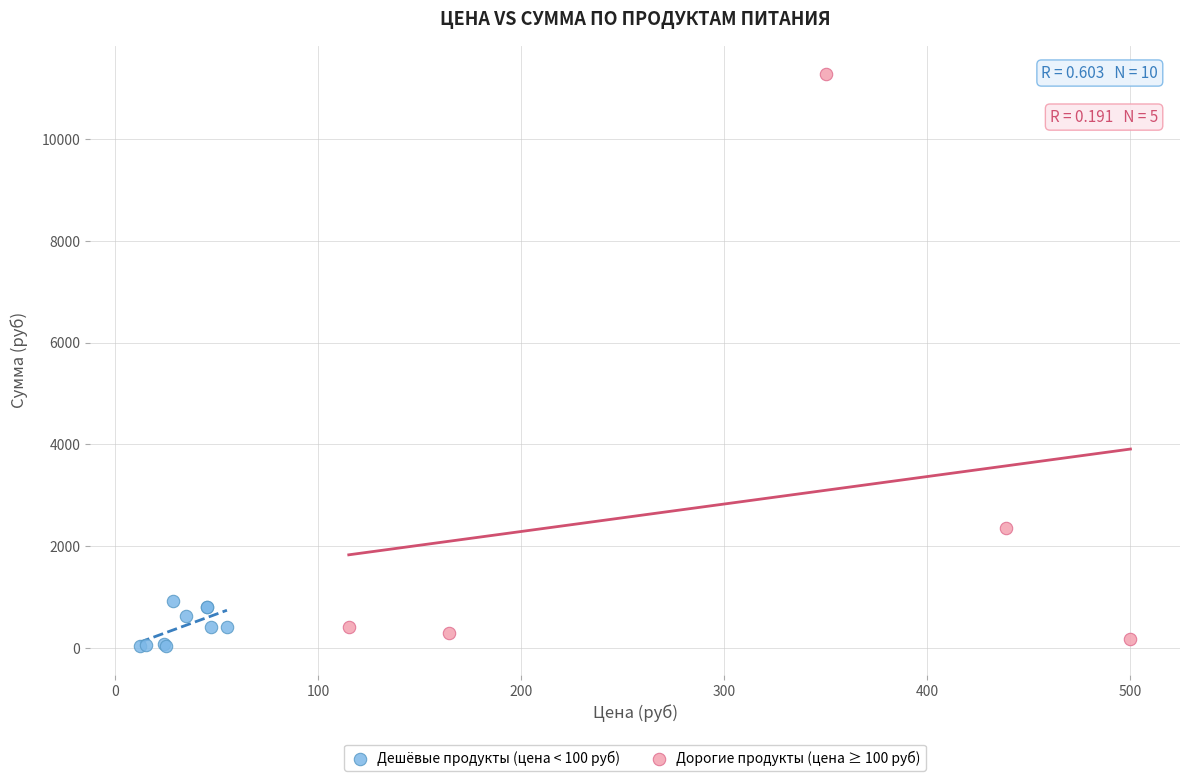

What are all the series names shown in the legend?

Дешёвые продукты (цена < 100 руб), Дорогие продукты (цена ≥ 100 руб)